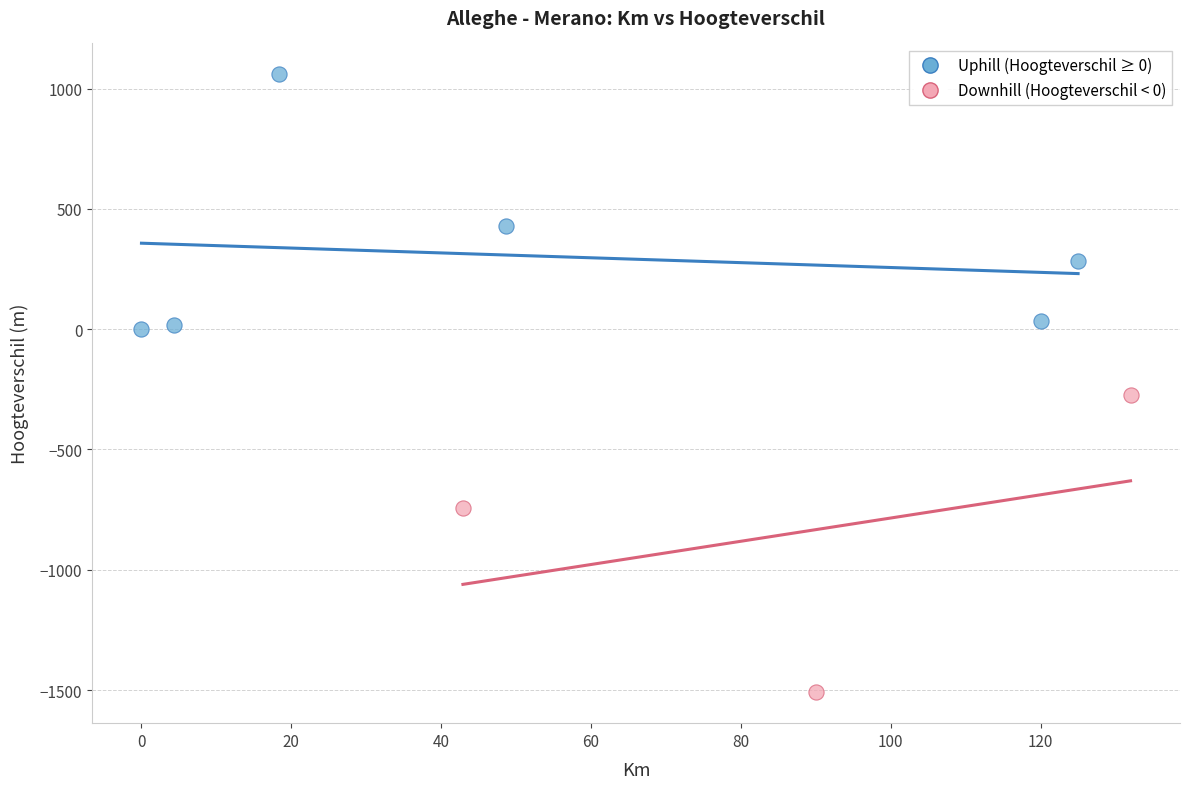

Which series contains the highest Y value?

Uphill (Hoogteverschil ≥ 0)